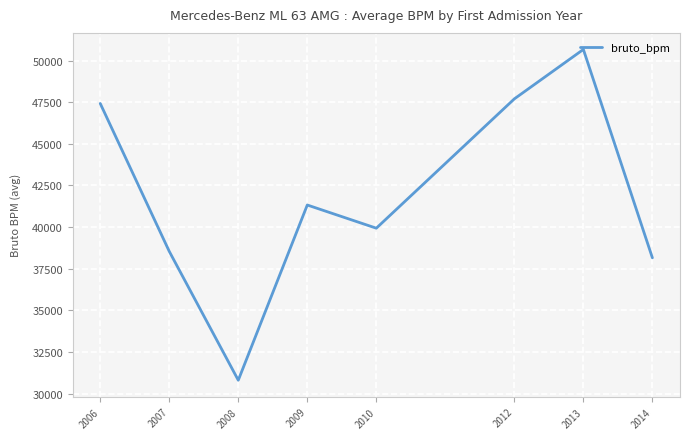

How many lines are shown in the chart?

1